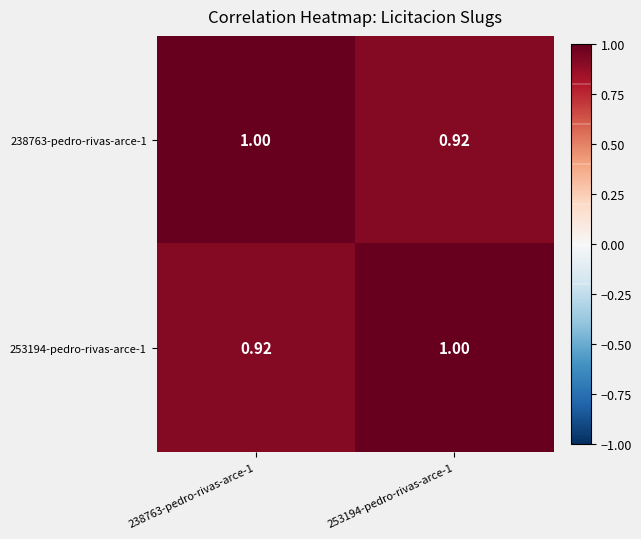

At how many categories does at least one series exceed 0?

2